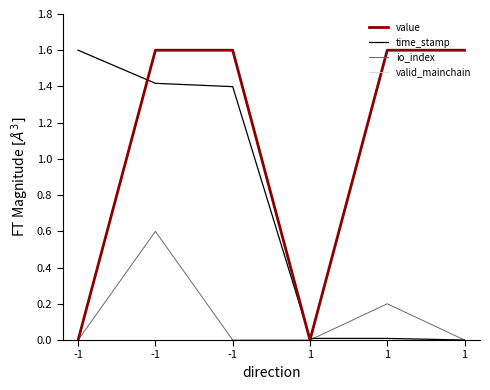

What is the spread (max minus min) of values at -1?

1.6